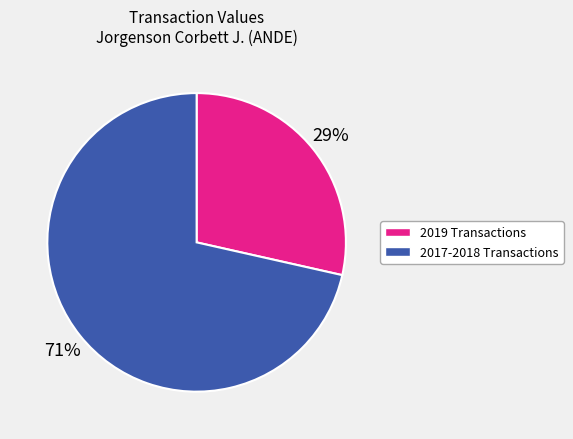

Is there a majority slice in this chart?

Yes